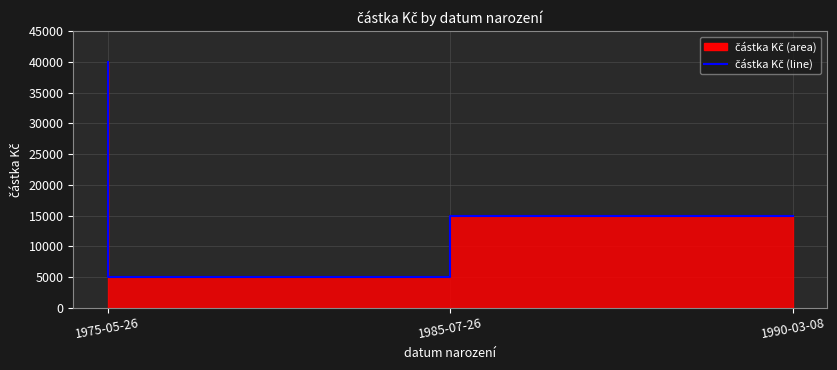

What is the average value?

20000